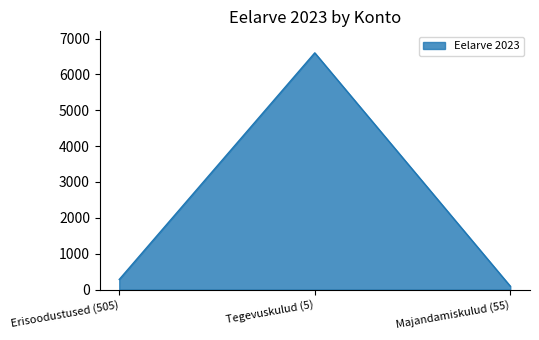

What is the sum of all values?

6978